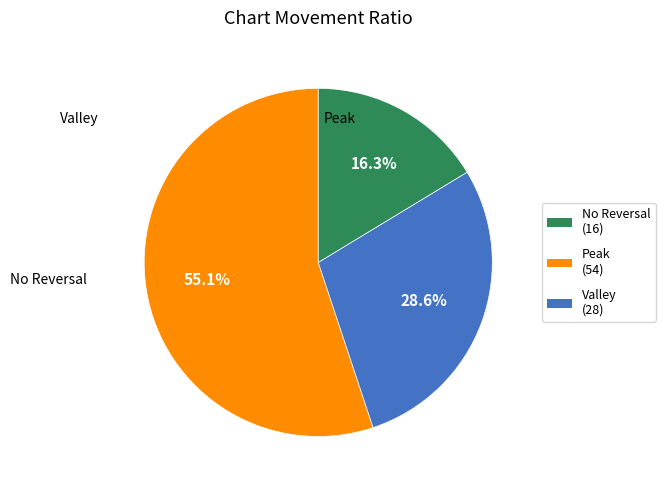

Is there a majority slice in this chart?

Yes